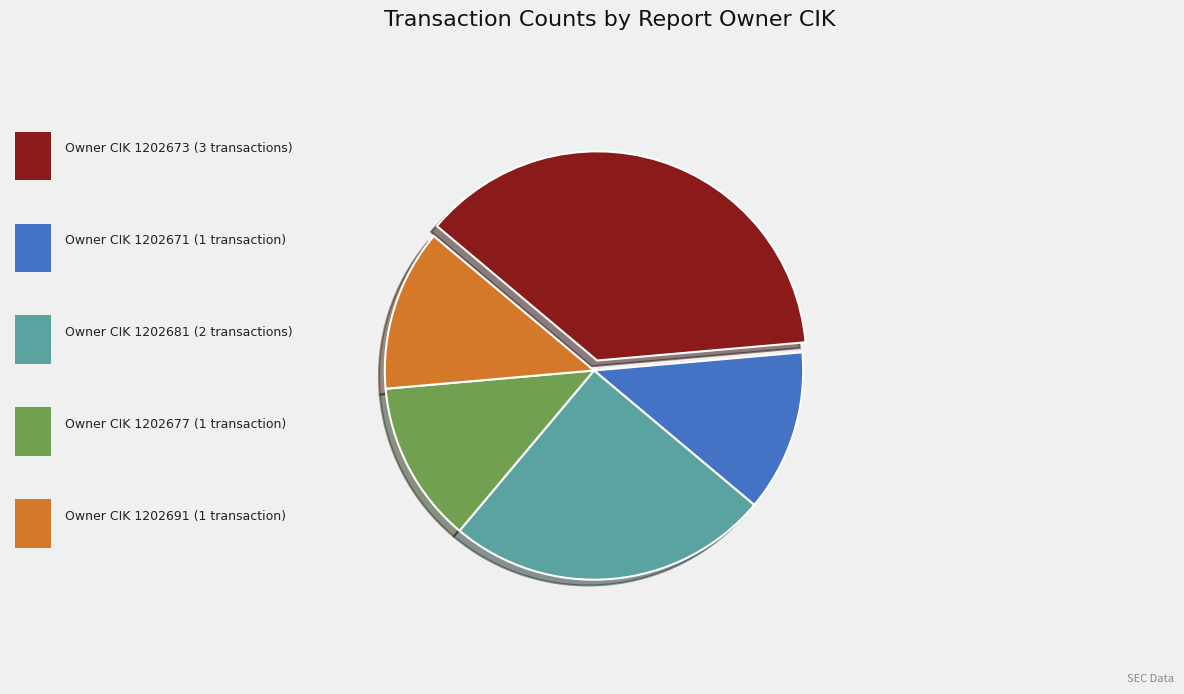

Does any single category account for the majority?

No